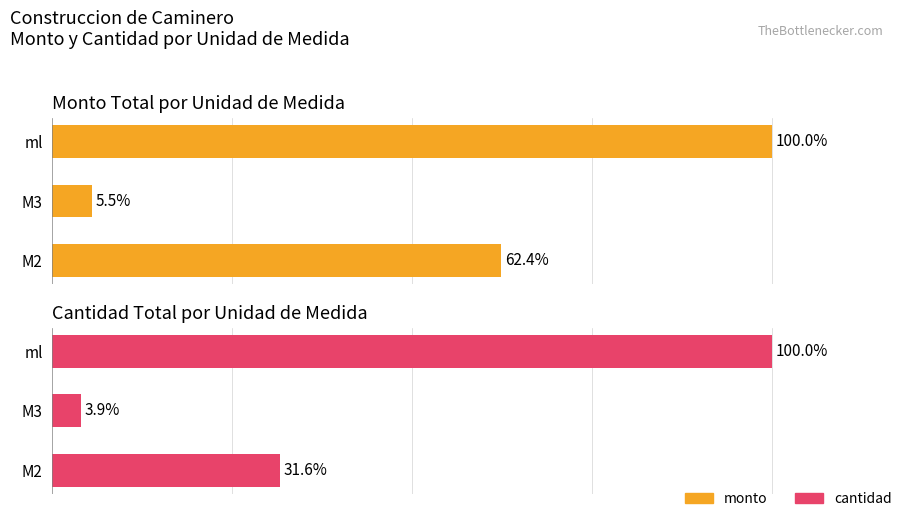

What is the value of the monto bar at the 3rd from the left?

100.0